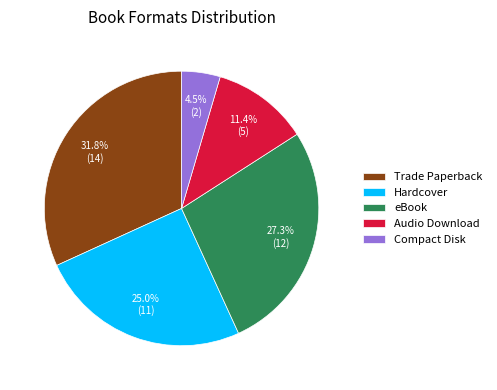

How many segments does this pie chart have?

5